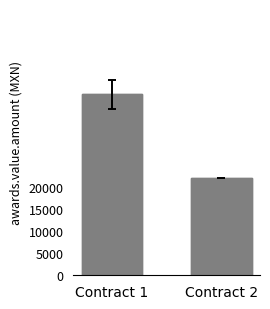

How many categories are shown in the chart?

2